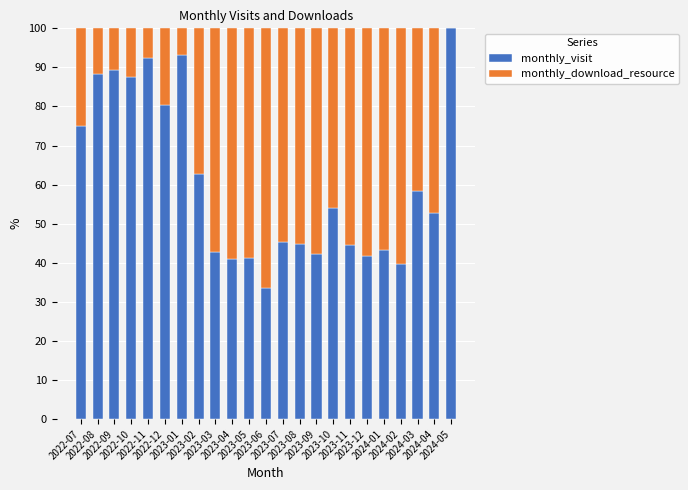

Is it true that monthly_visit equals 44.4 at 2023-11?

True